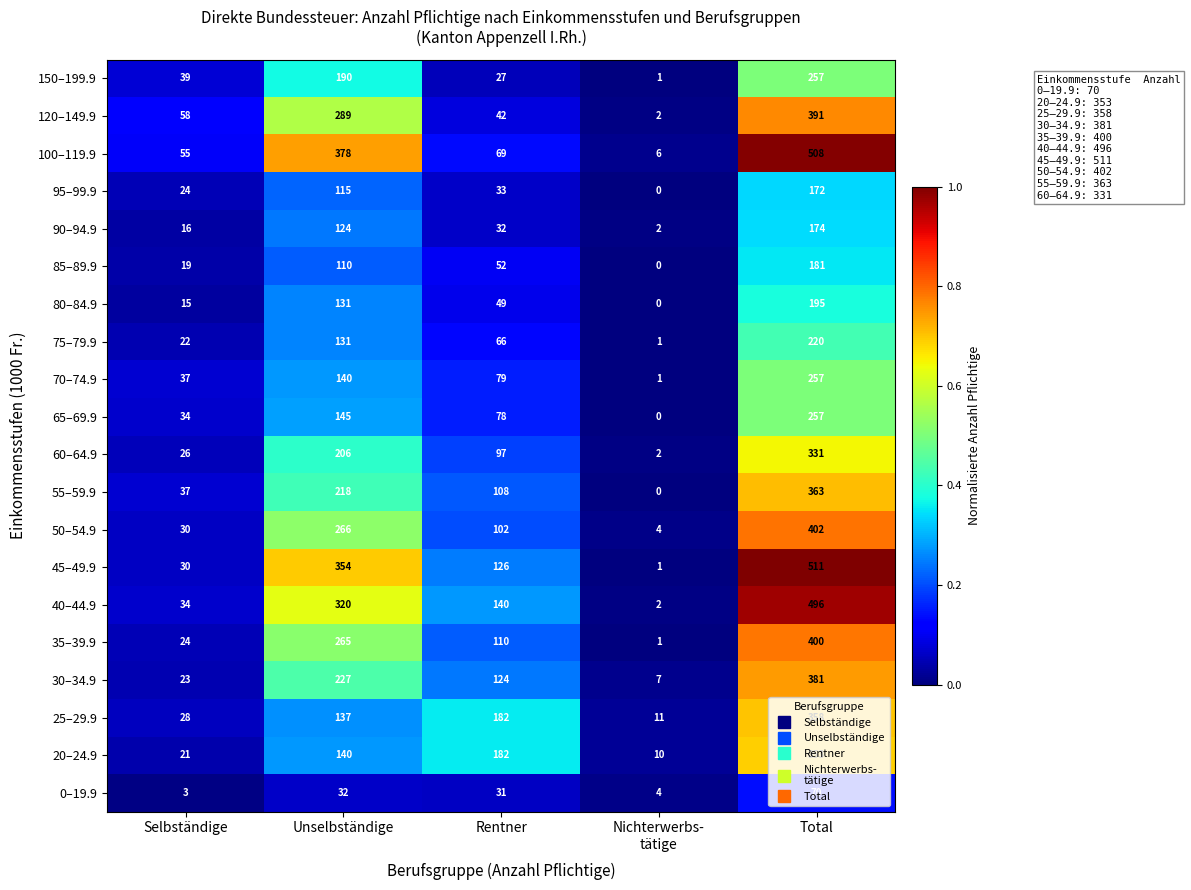

Where is 75–79.9 nearest to the value 110?

Unselbständige